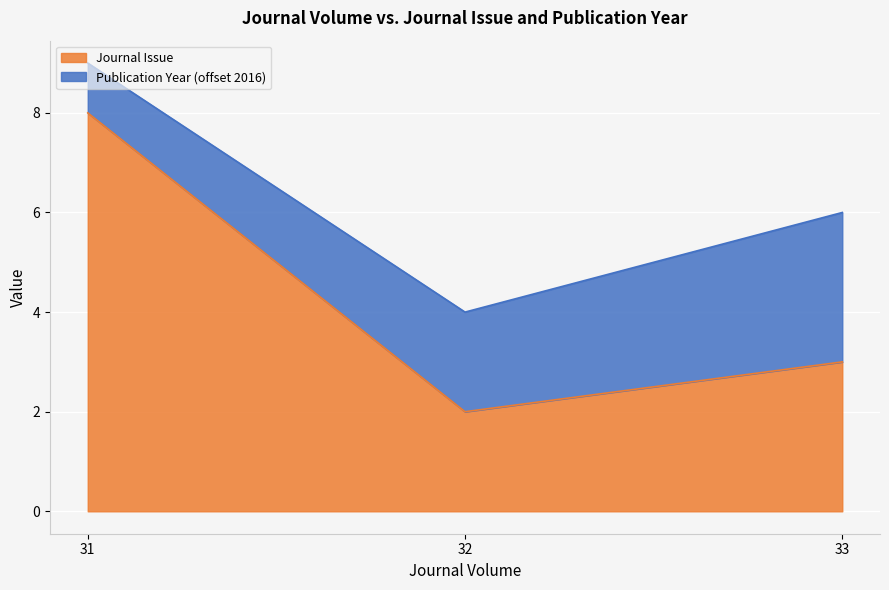

Where does the data first go above 3?

31